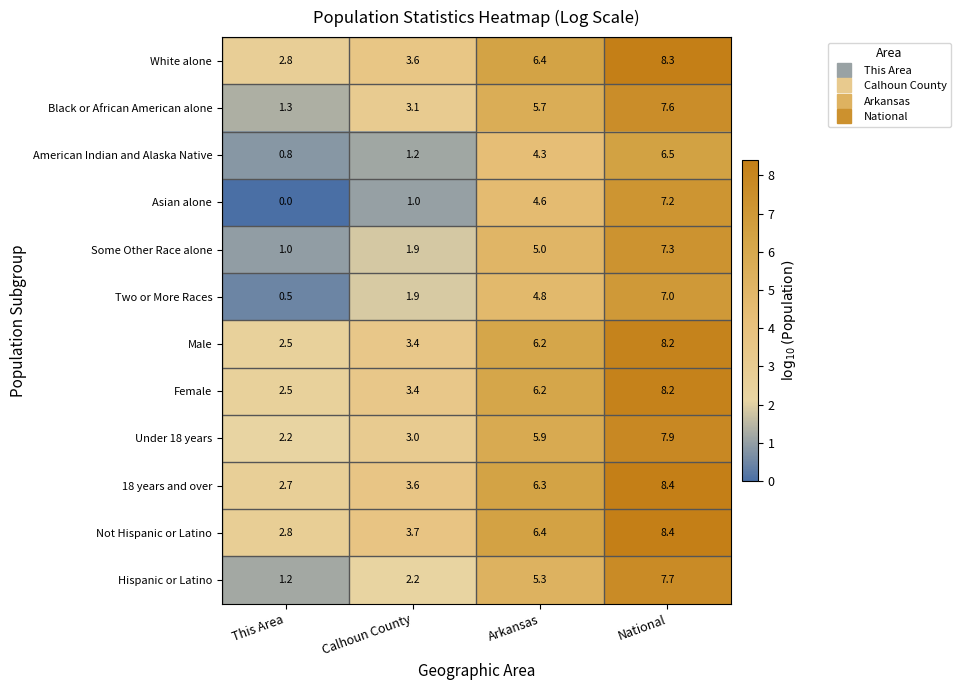

Between This Area and National, which series saw the biggest shift?

Asian alone